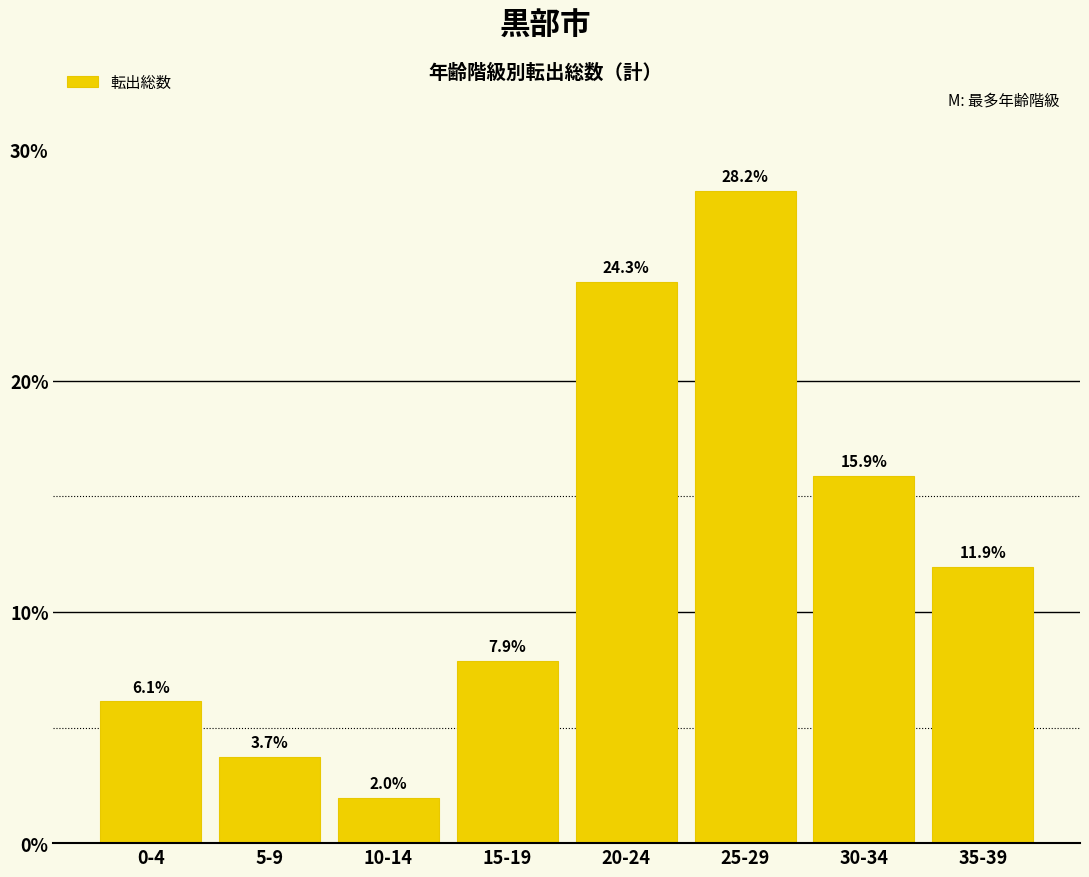

Reading right to left, what are all the values shown in this chart?

11.9	15.9	28.2	24.3	7.9	2.0	3.7	6.1